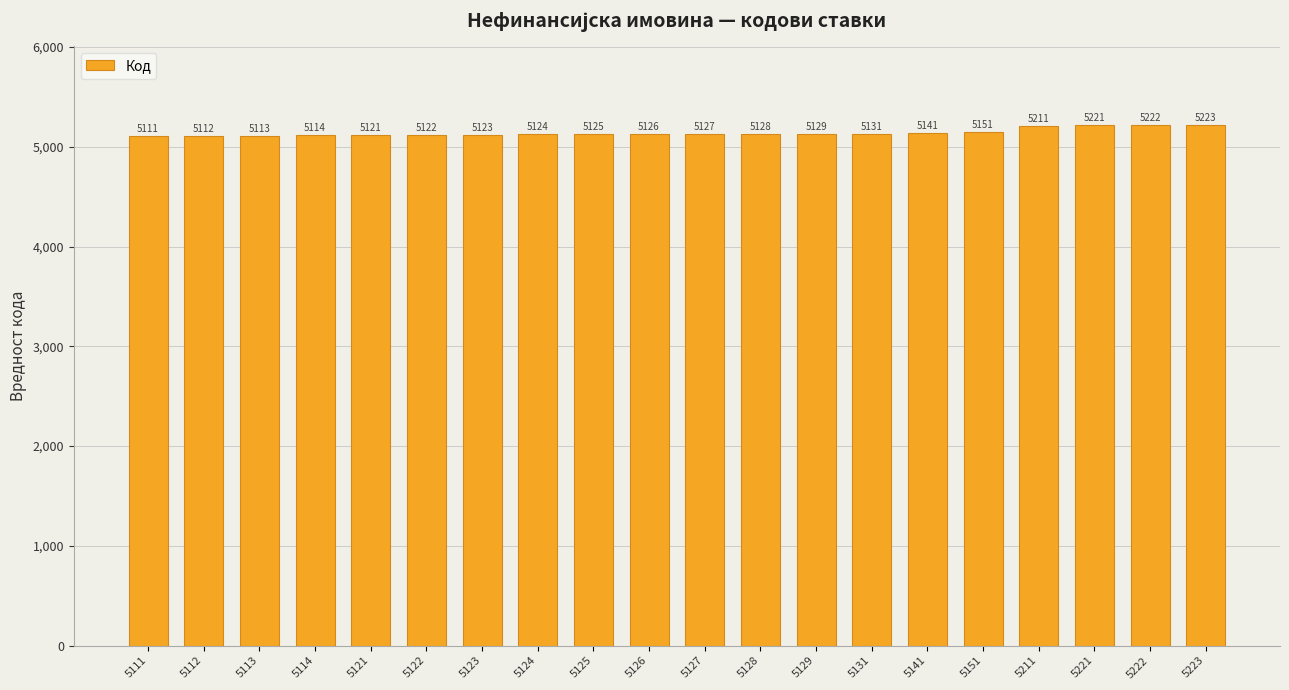

Rank the categories by value from highest to lowest.

5223, 5222, 5221, 5211, 5151, 5141, 5131, 5129, 5128, 5127, 5126, 5125, 5124, 5123, 5122, 5121, 5114, 5113, 5112, 5111